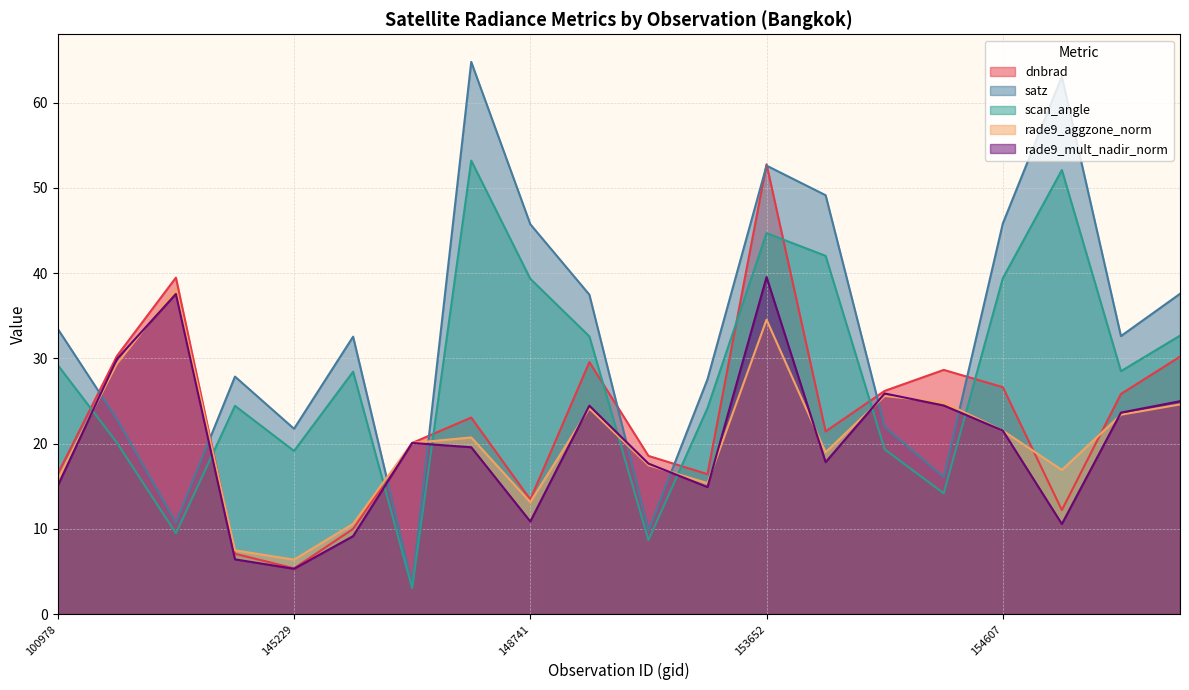

Where is the first local maximum for satz?

144418